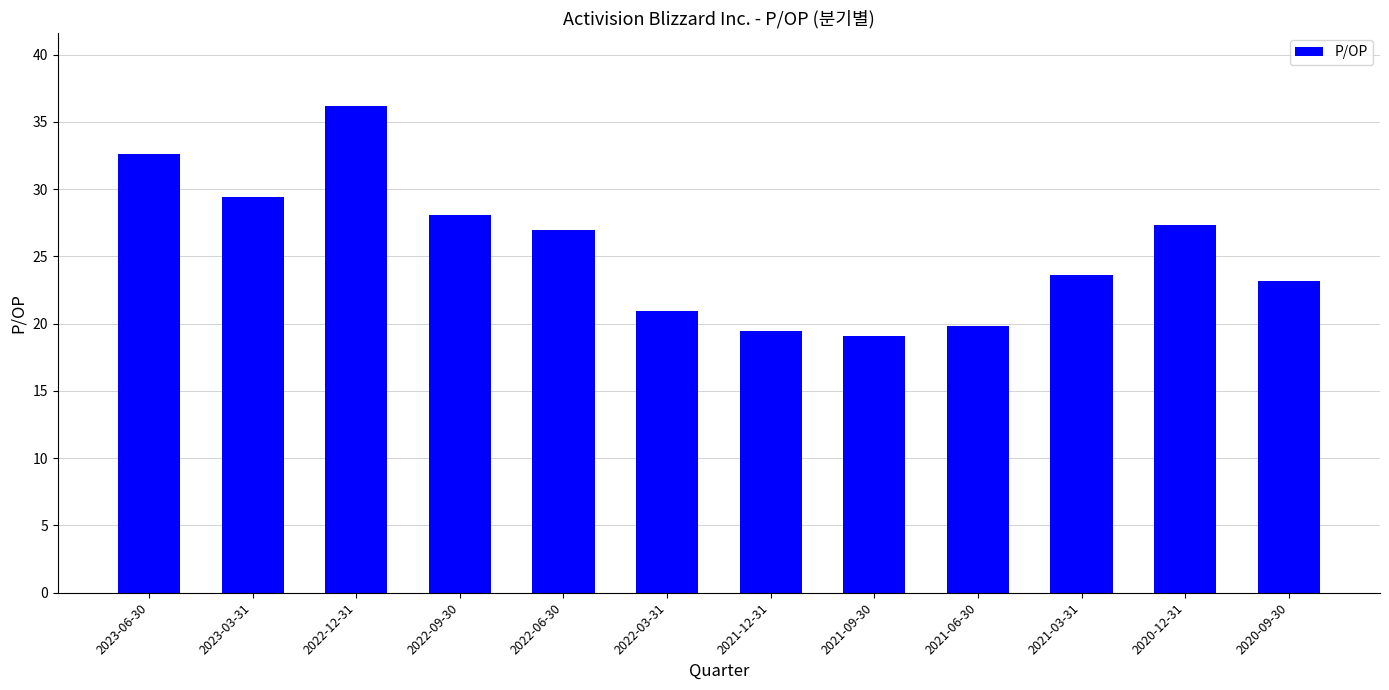

What is the sum of all values?

306.8